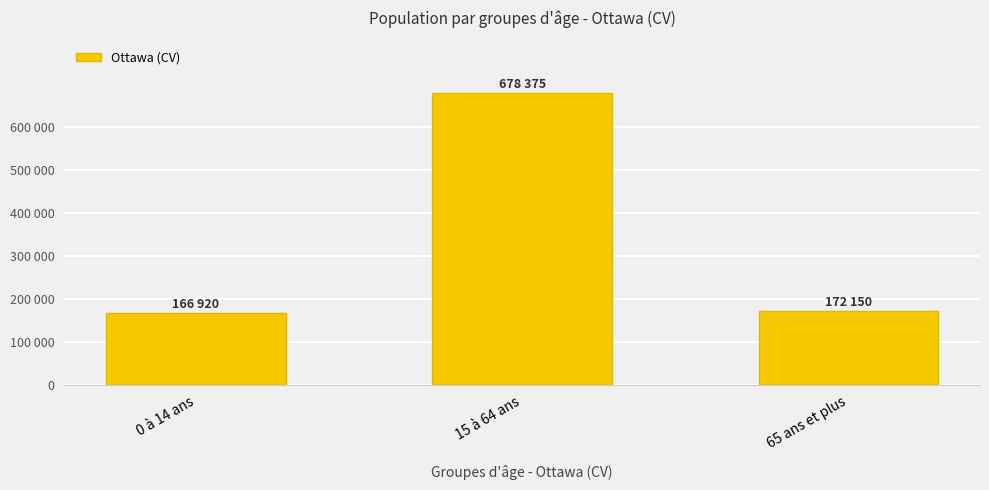

Reading right to left, transcribe all the data shown in this chart.

65 ans et plus=172150	15 à 64 ans=678375	0 à 14 ans=166920